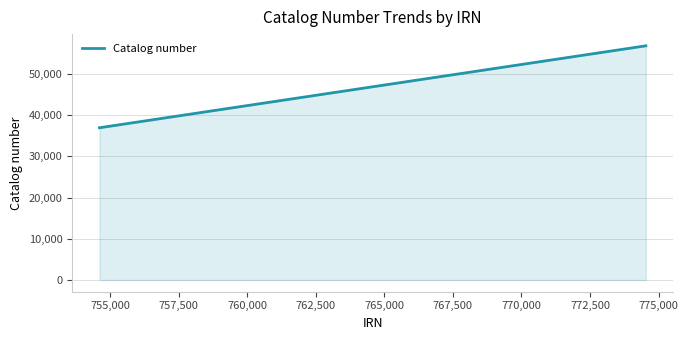

What is the minimum value shown in the chart?

36944